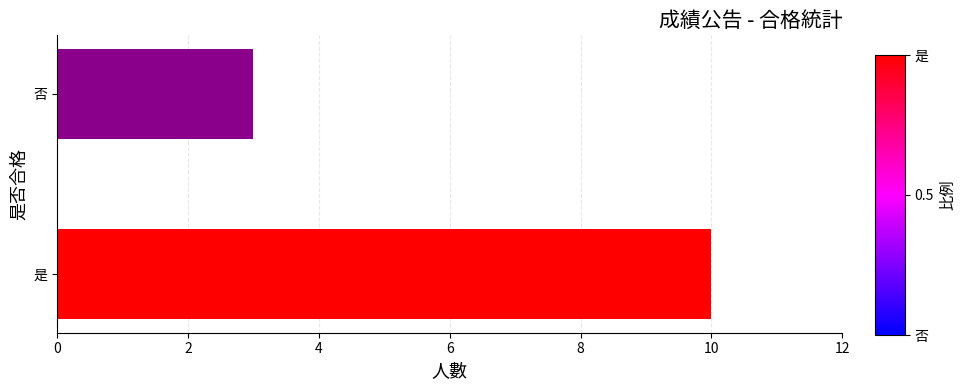

What is the change in value from 是 to 否?

-7